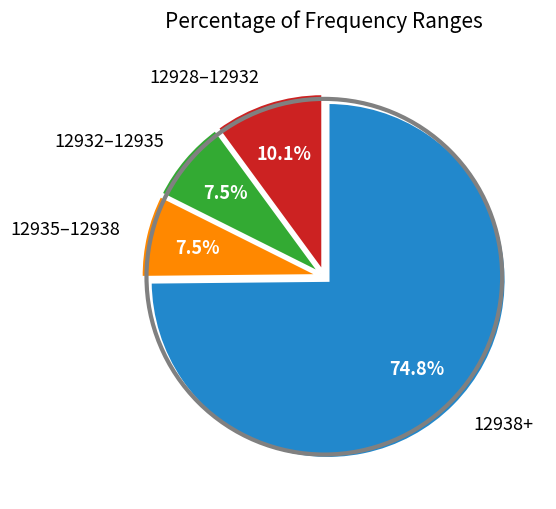

To the nearest percent, what is the difference between the largest and smallest slice percentages?

67%